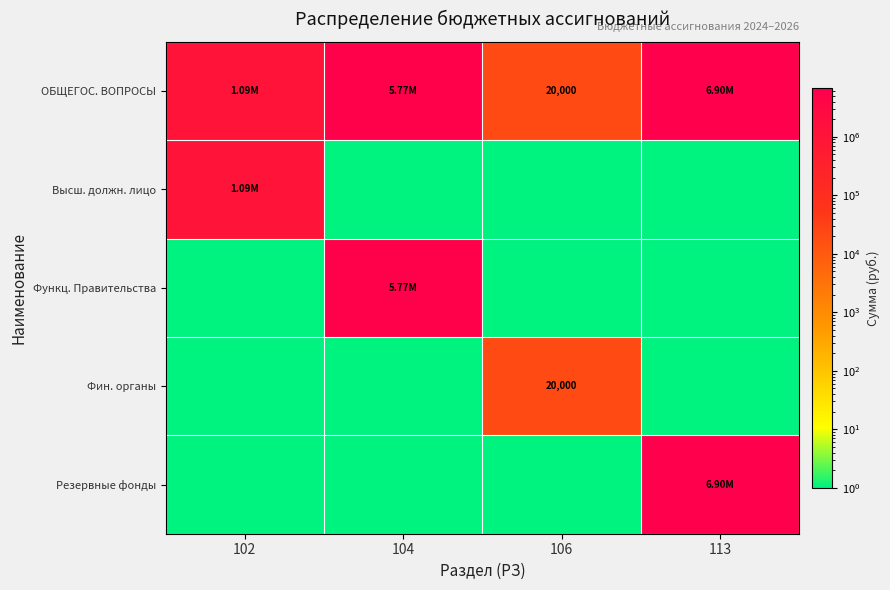

What is the sum of all Высш. должн. лицо values?

1088109.0